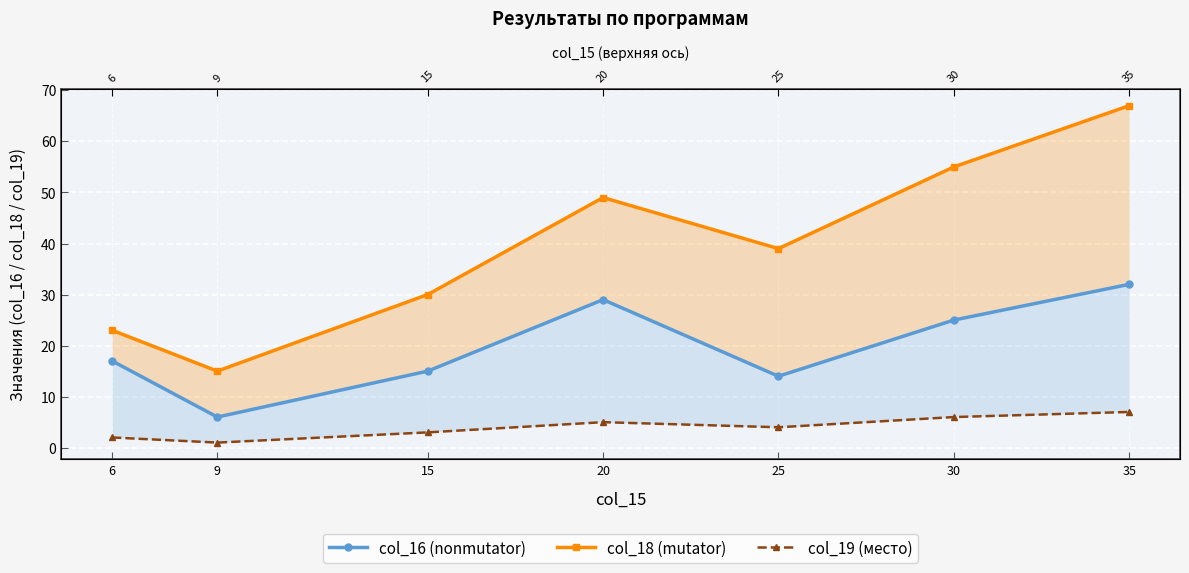

List the labels in order of col_18 (mutator) value, largest first.

35, 30, 20, 25, 15, 6, 9